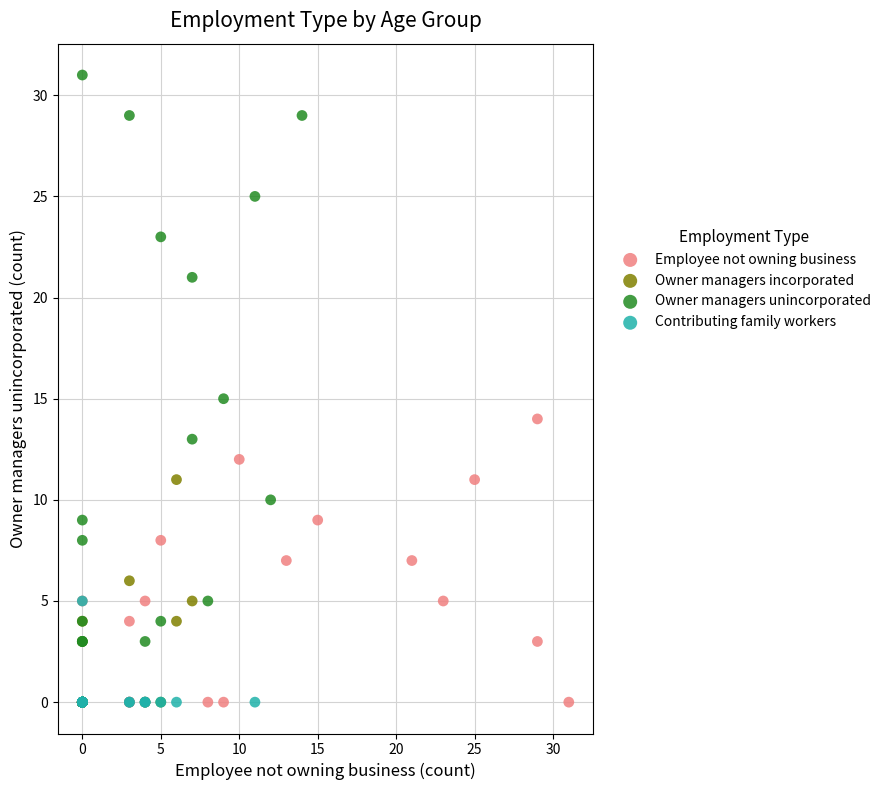

Which series has the largest Y range (max minus min)?

Owner managers unincorporated